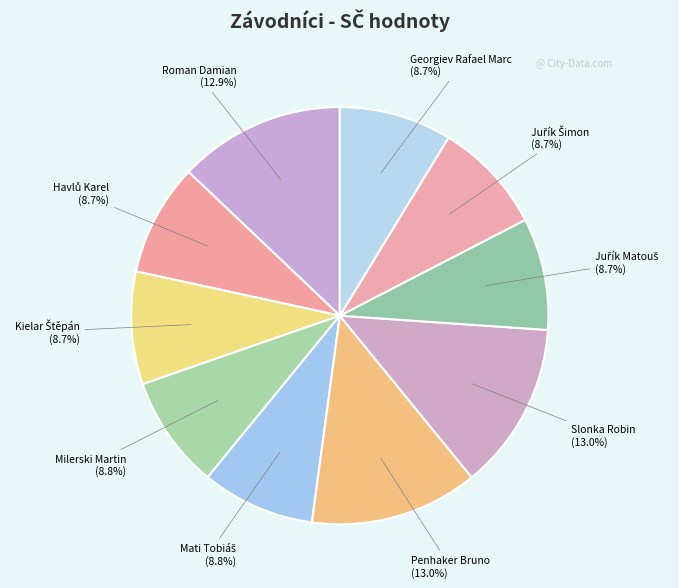

Approximately how many times larger is the value at Milerski Martin compared to Slonka Robin?

0.7